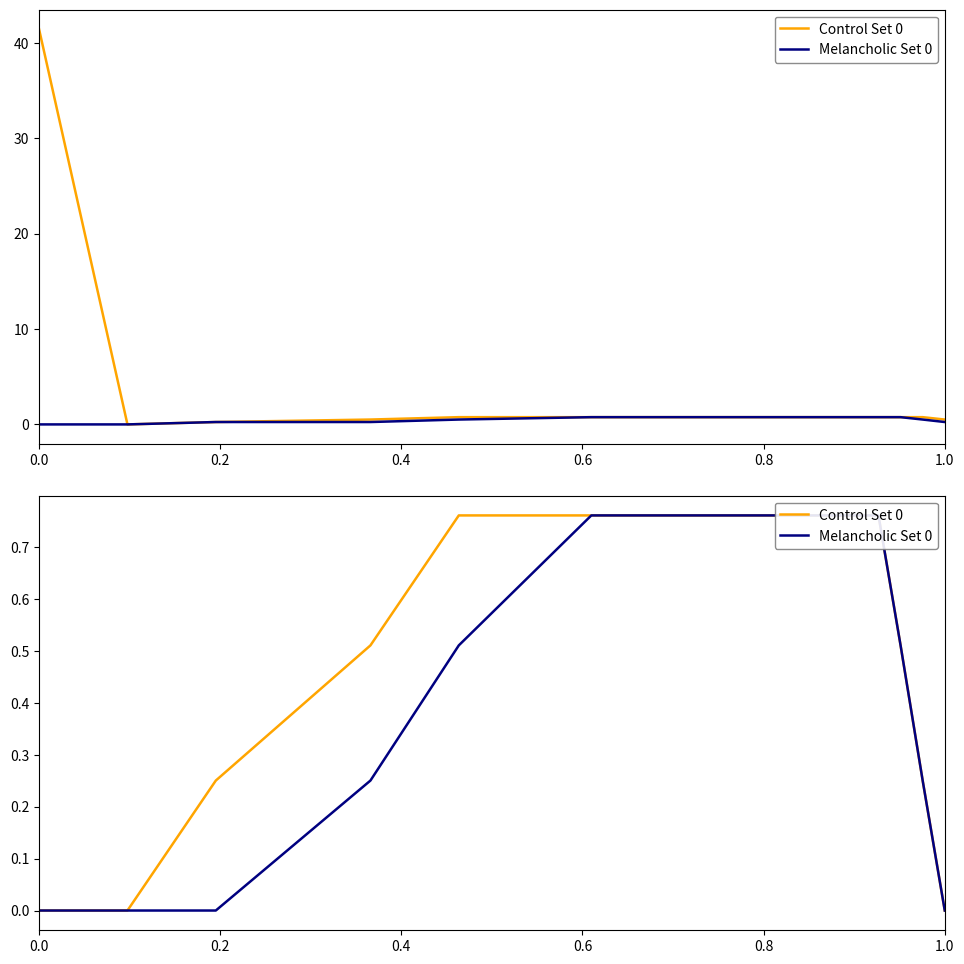

Rank the series at 0.8 from lowest to highest value.

Melancholic Set 0, Control Set 0